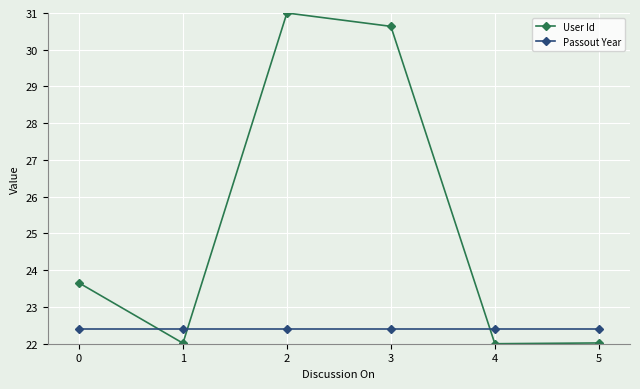

After their last crossing, which series has the higher values: Passout Year or User Id?

Passout Year